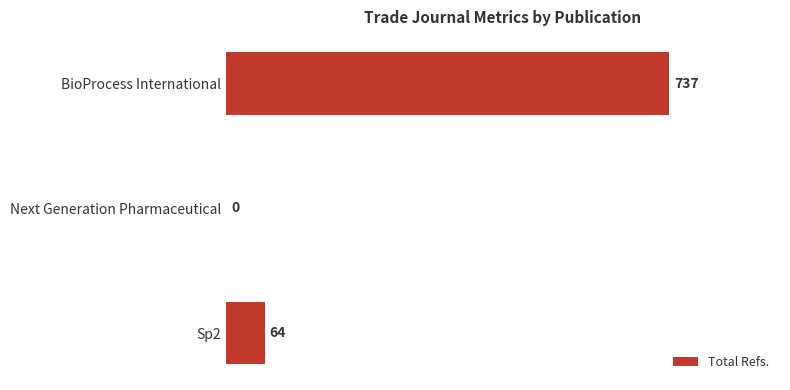

What is the sum of the values at Sp2 and BioProcess International?

801